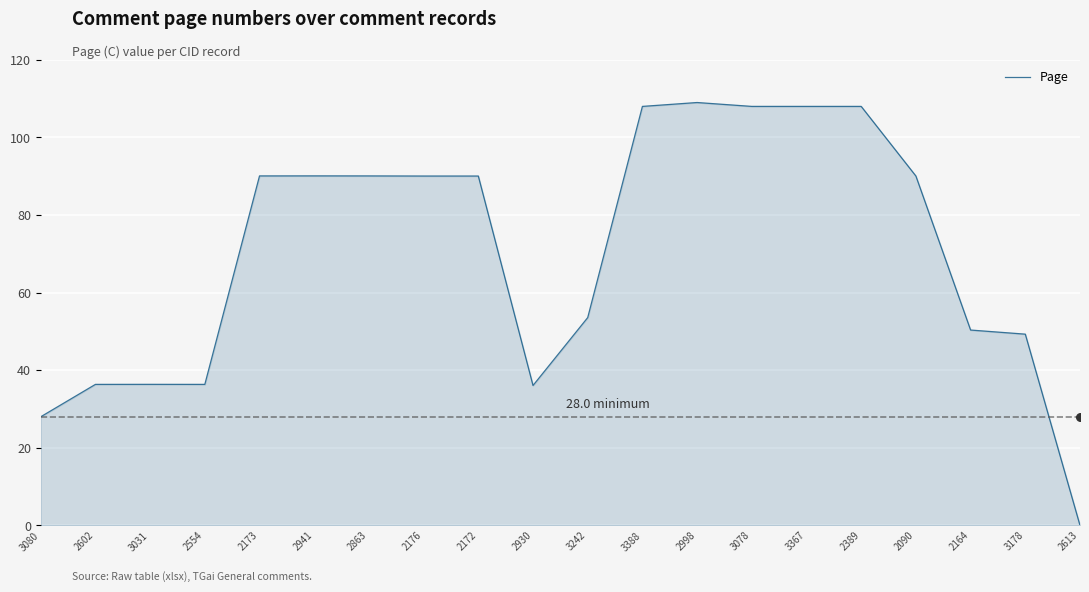

Which has a higher value, 2554 or 2863?

2863